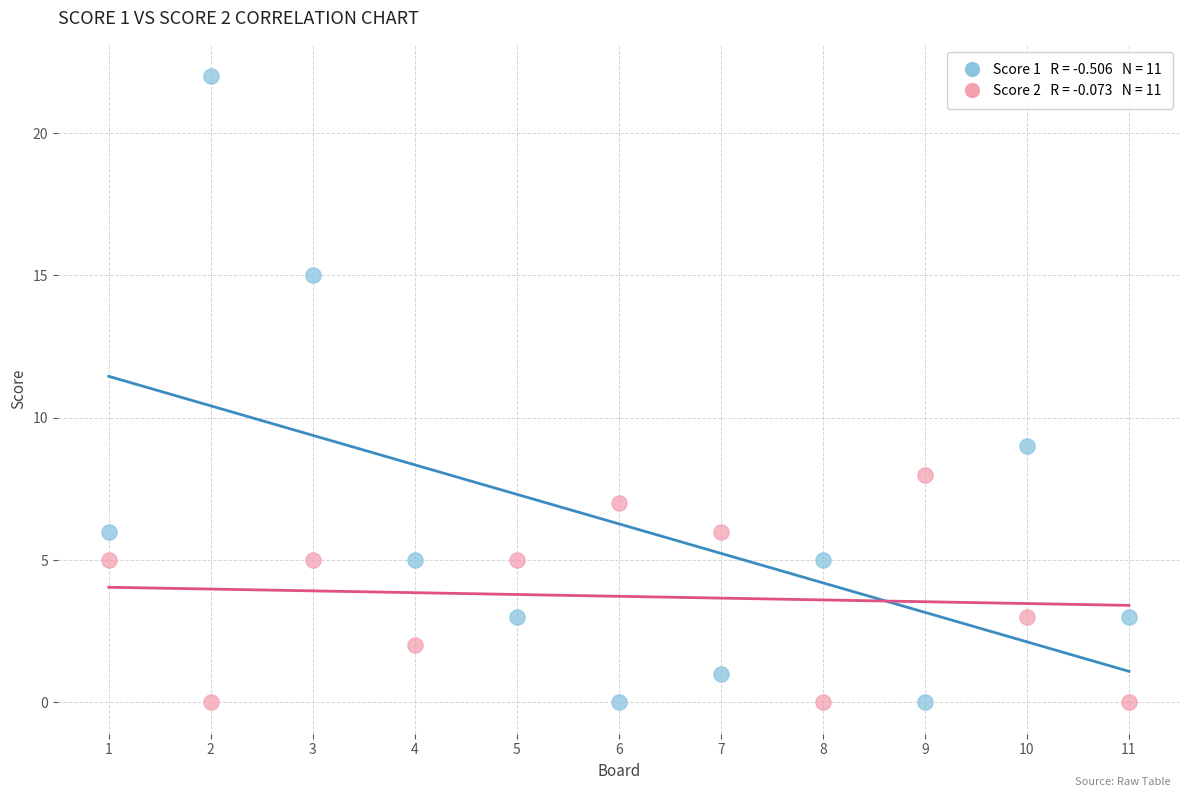

Across all data points, what is the range of Y values (max minus min)?

22